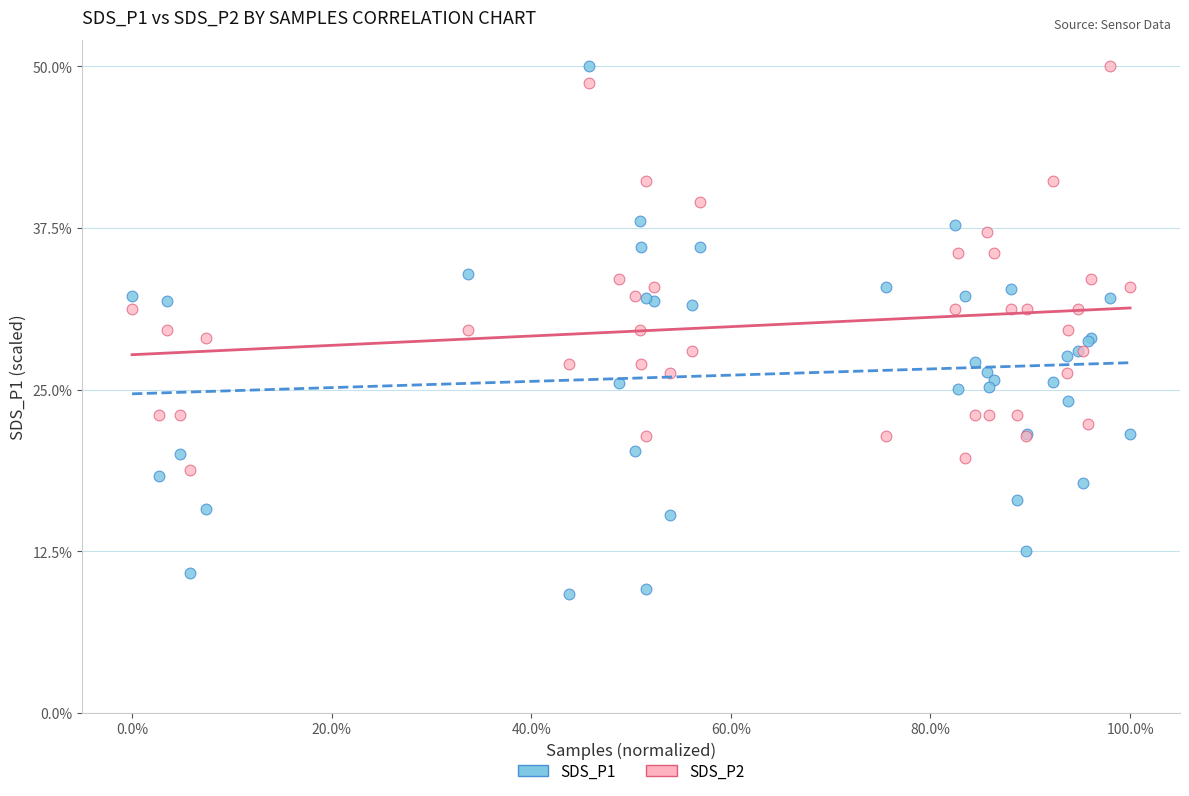

Which series has the widest spread of Y values?

SDS_P1